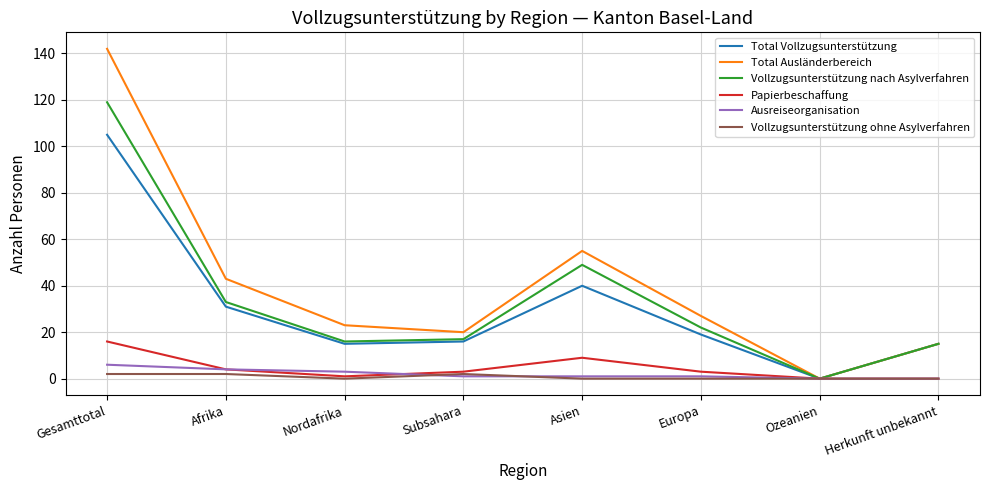

At which label does Vollzugsunterstützung nach Asylverfahren first exceed 22?

Gesamttotal